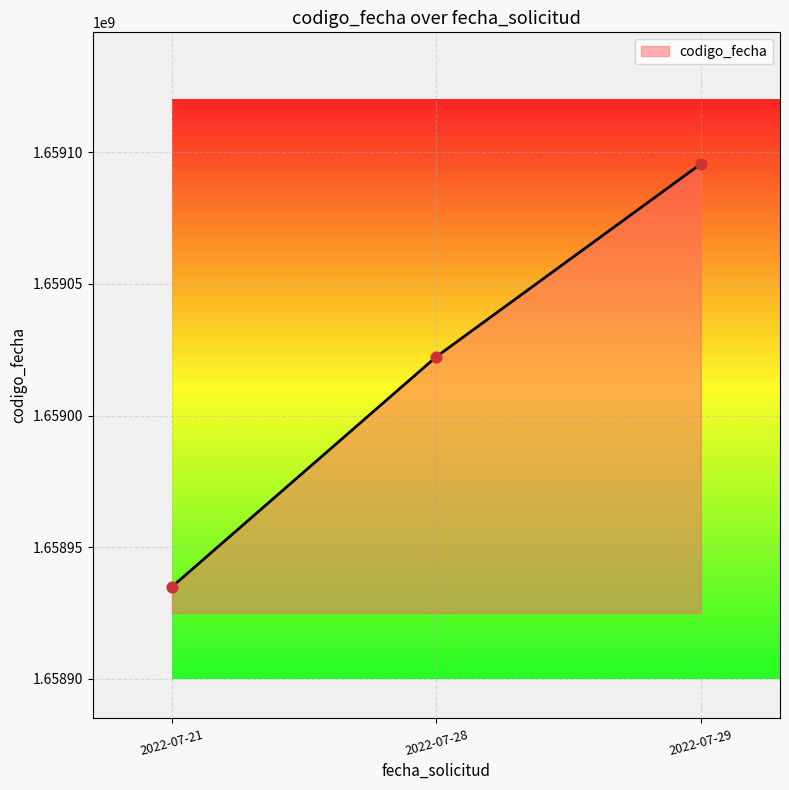

Which has a higher value, 2022-07-21 or 2022-07-29?

2022-07-29